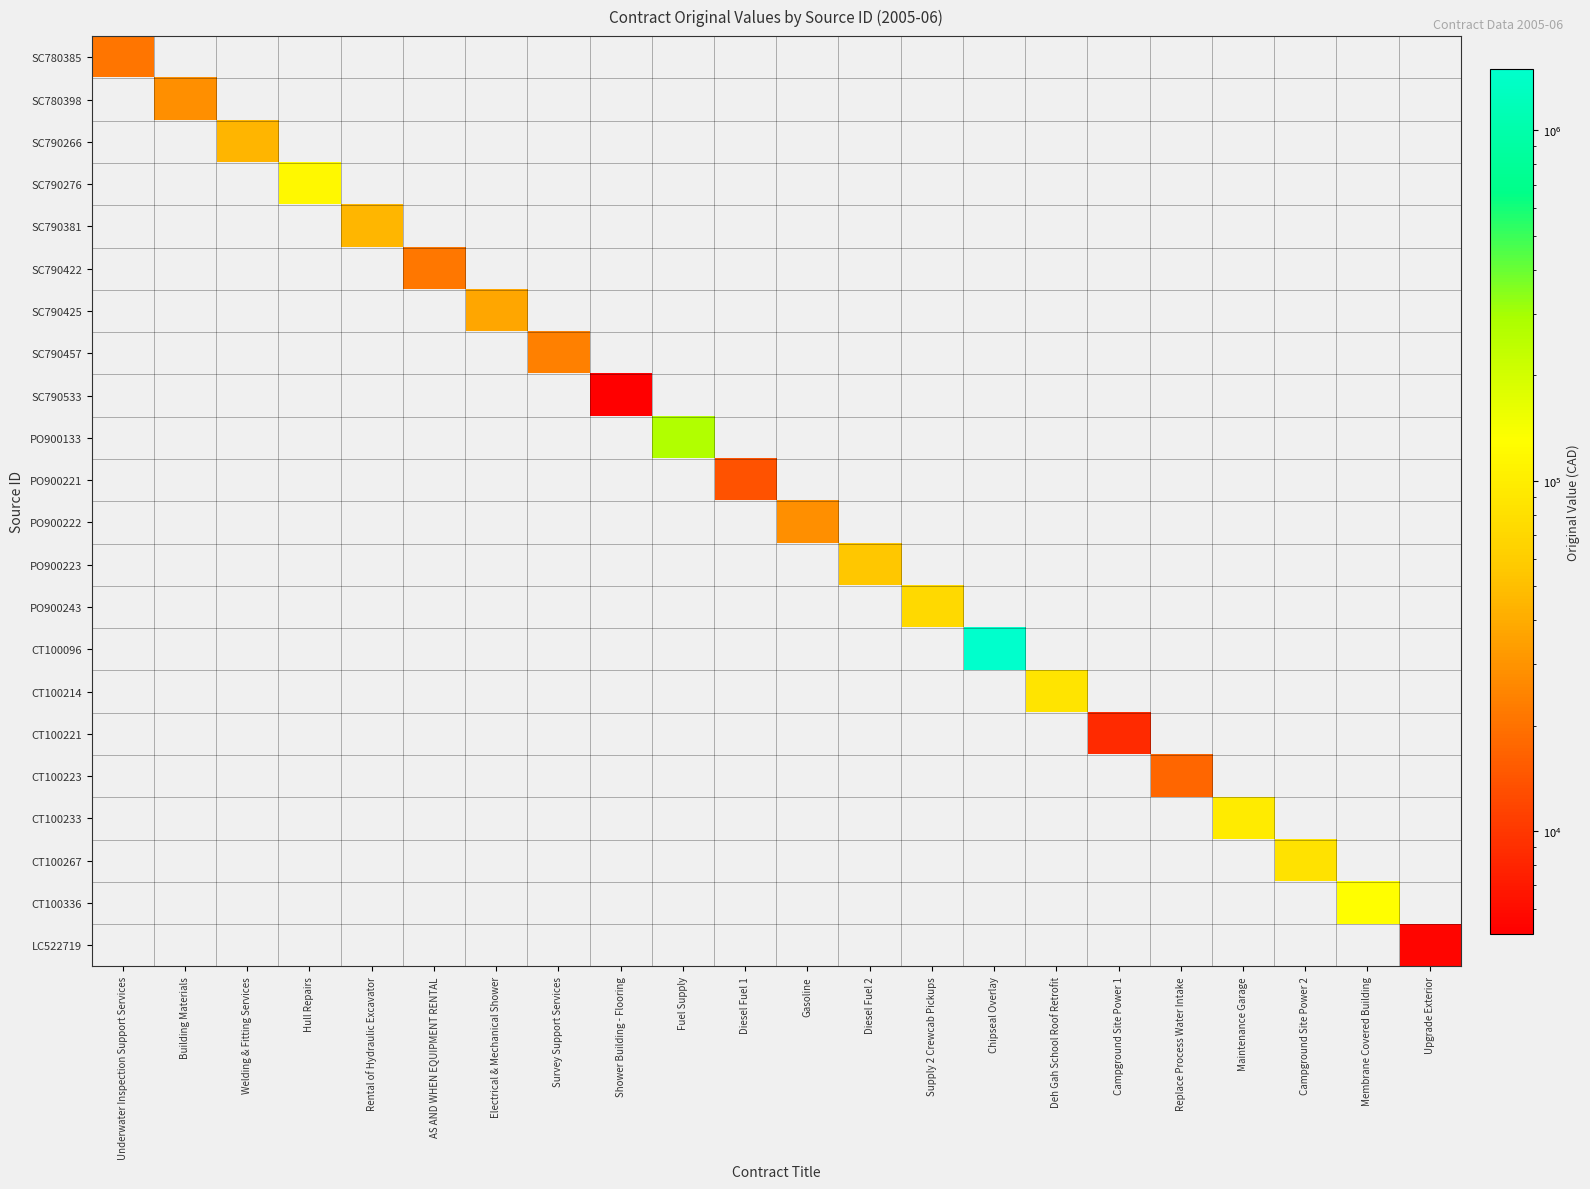

List the series in order of their peak value, highest first.

CT100096, PO900133, CT100336, SC790276, CT100233, CT100214, CT100267, PO900243, PO900223, SC790381, SC790266, SC790425, PO900222, SC780398, SC790457, SC790422, SC780385, CT100223, PO900221, CT100221, LC522719, SC790533